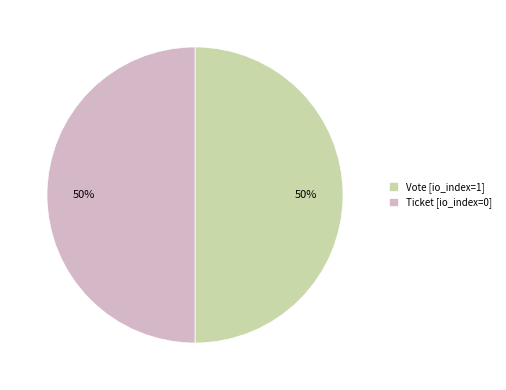

To the nearest percent, what is the average slice percentage?

50%